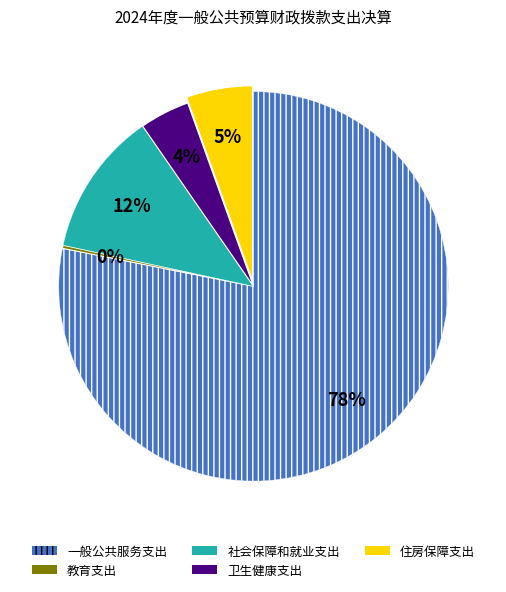

Does 住房保障支出 account for over 50% of the chart?

No